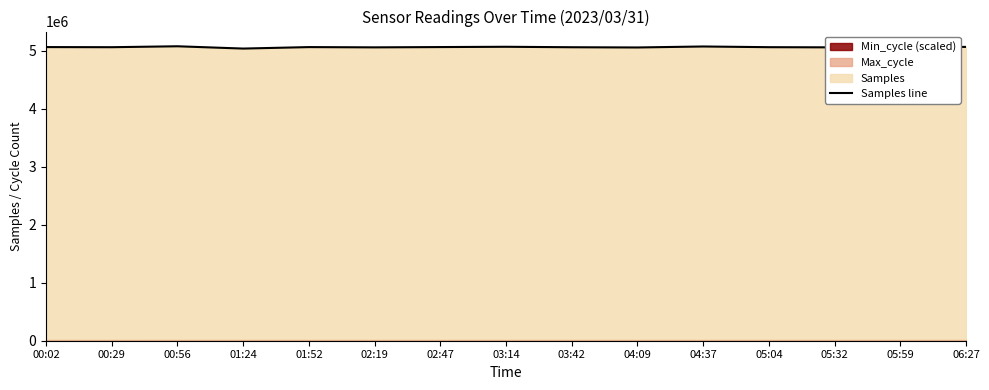

Does the chart have visible grid lines?

No